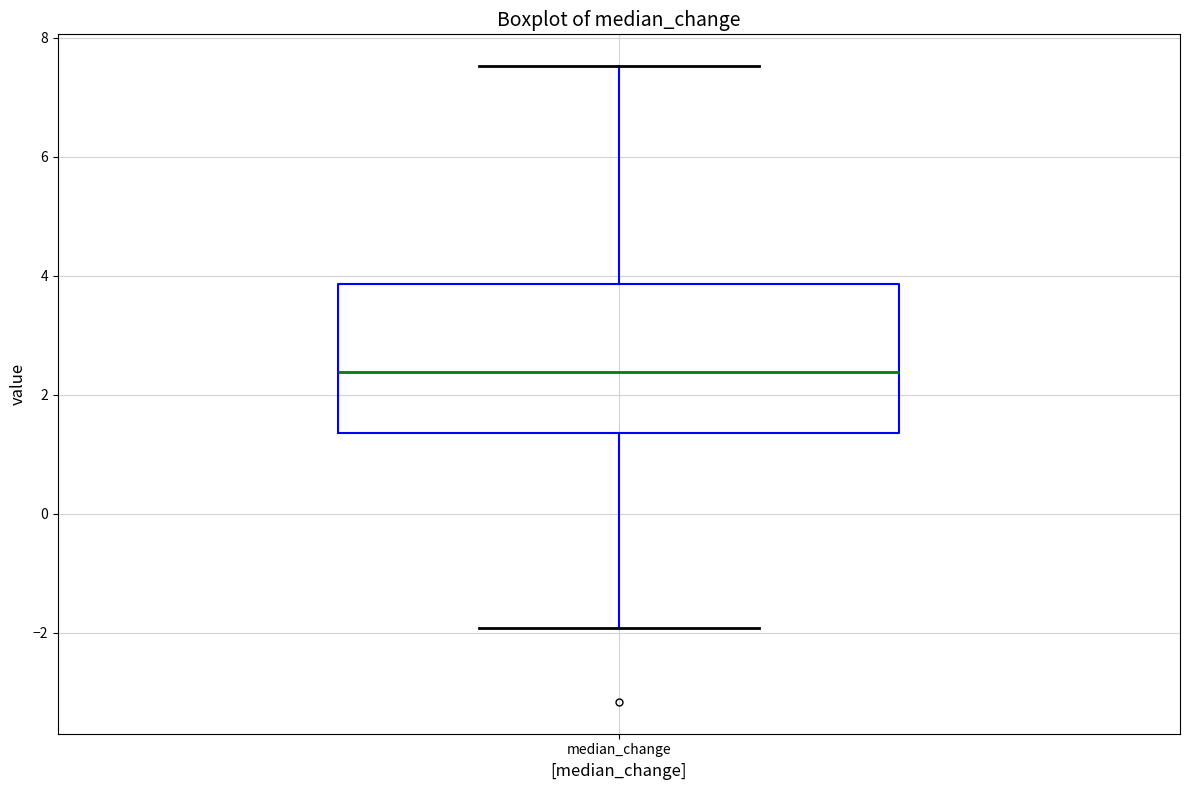

Read this box plot against the y-axis: the position of the median line, the range covered by the box, and the ends of both whiskers. The values are not printed on the chart, so give them approximately, as read against the axis.

median 2.4, box 1.4 to 3.8, whiskers -2.0 to 7.6